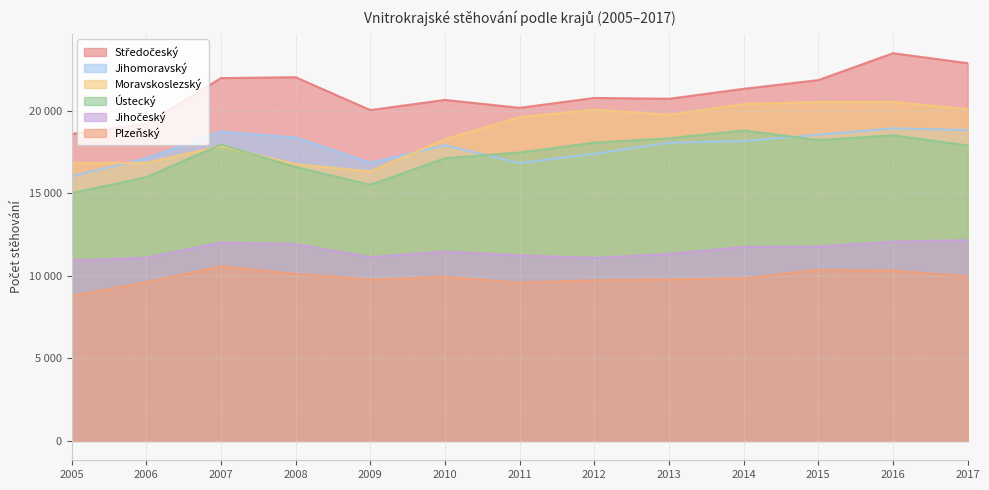

True or false: Plzeňský and Ústecký intersect in this chart.

False